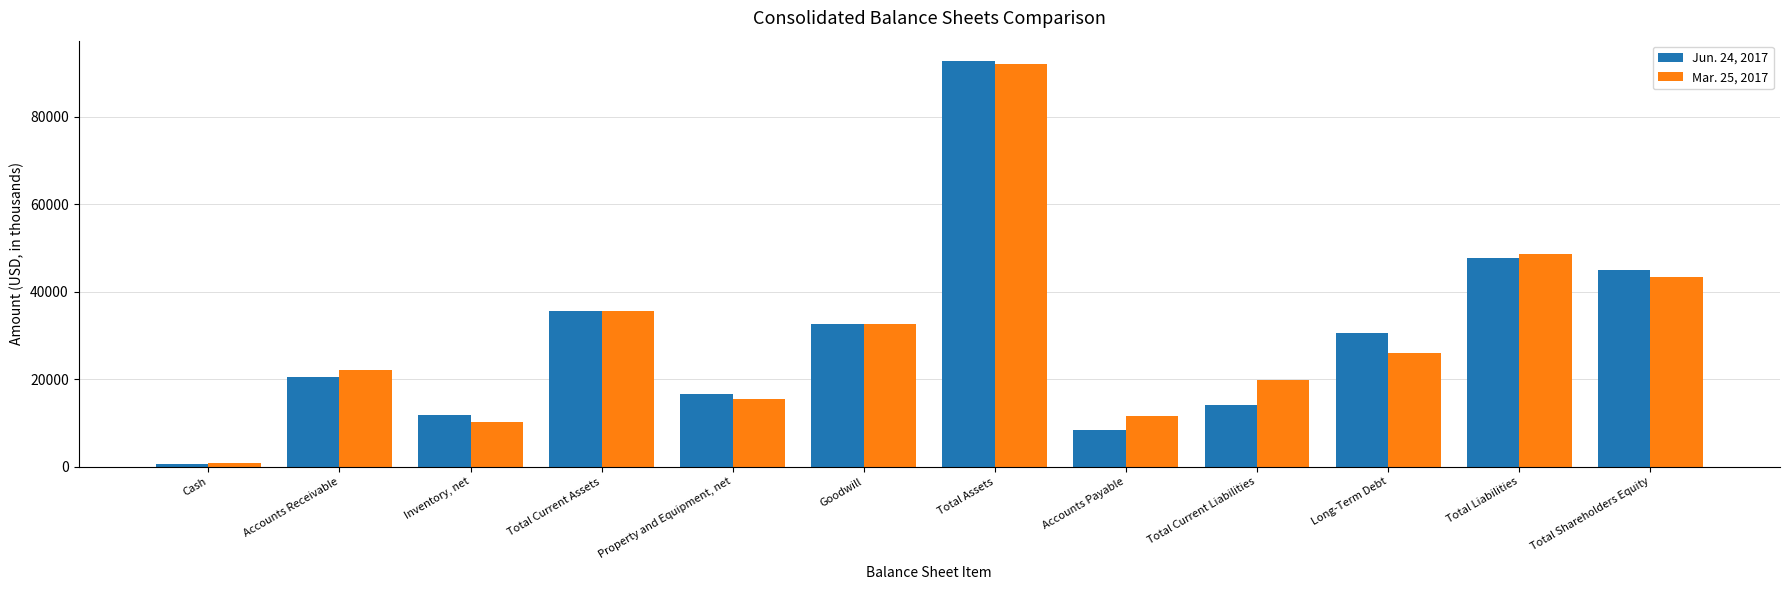

True or false: Jun. 24, 2017 has a value of 11786 at Inventory, net.

True